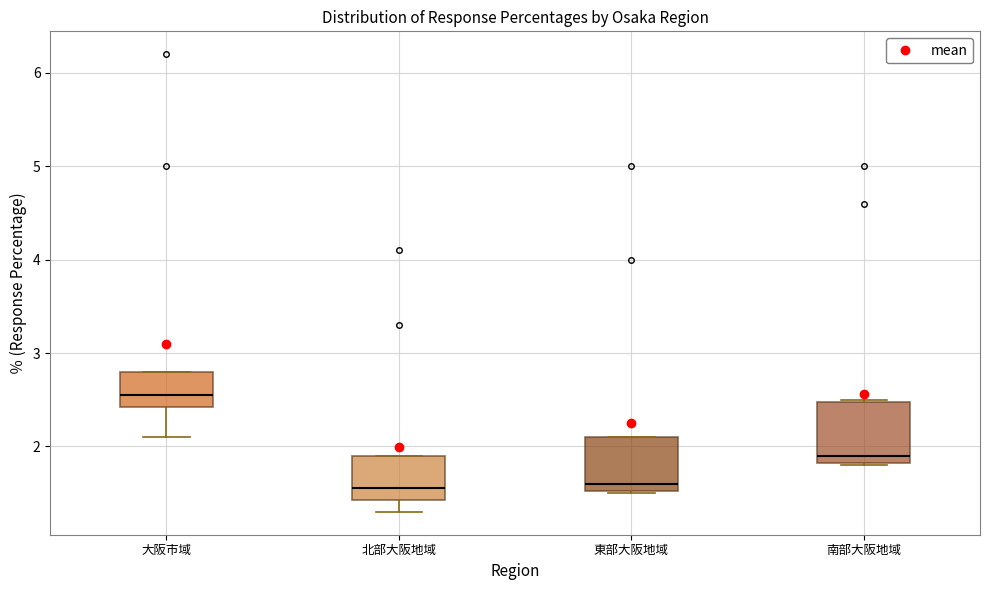

Reading left to right, transcribe this box plot: for each box, give where its median line is, the range the box spans, and where its two whiskers end, as read against the y-axis. The values are not printed on the chart, so give them approximately, as read against the axis.

大阪市域: median 2.6, box 2.4 to 2.8, whiskers 2.1 to 2.8
北部大阪地域: median 1.6, box 1.4 to 1.9, whiskers 1.3 to 1.9
東部大阪地域: median 1.6, box 1.5 to 2.1, whiskers 1.5 to 2.1
南部大阪地域: median 1.9, box 1.8 to 2.5, whiskers 1.8 to 2.5